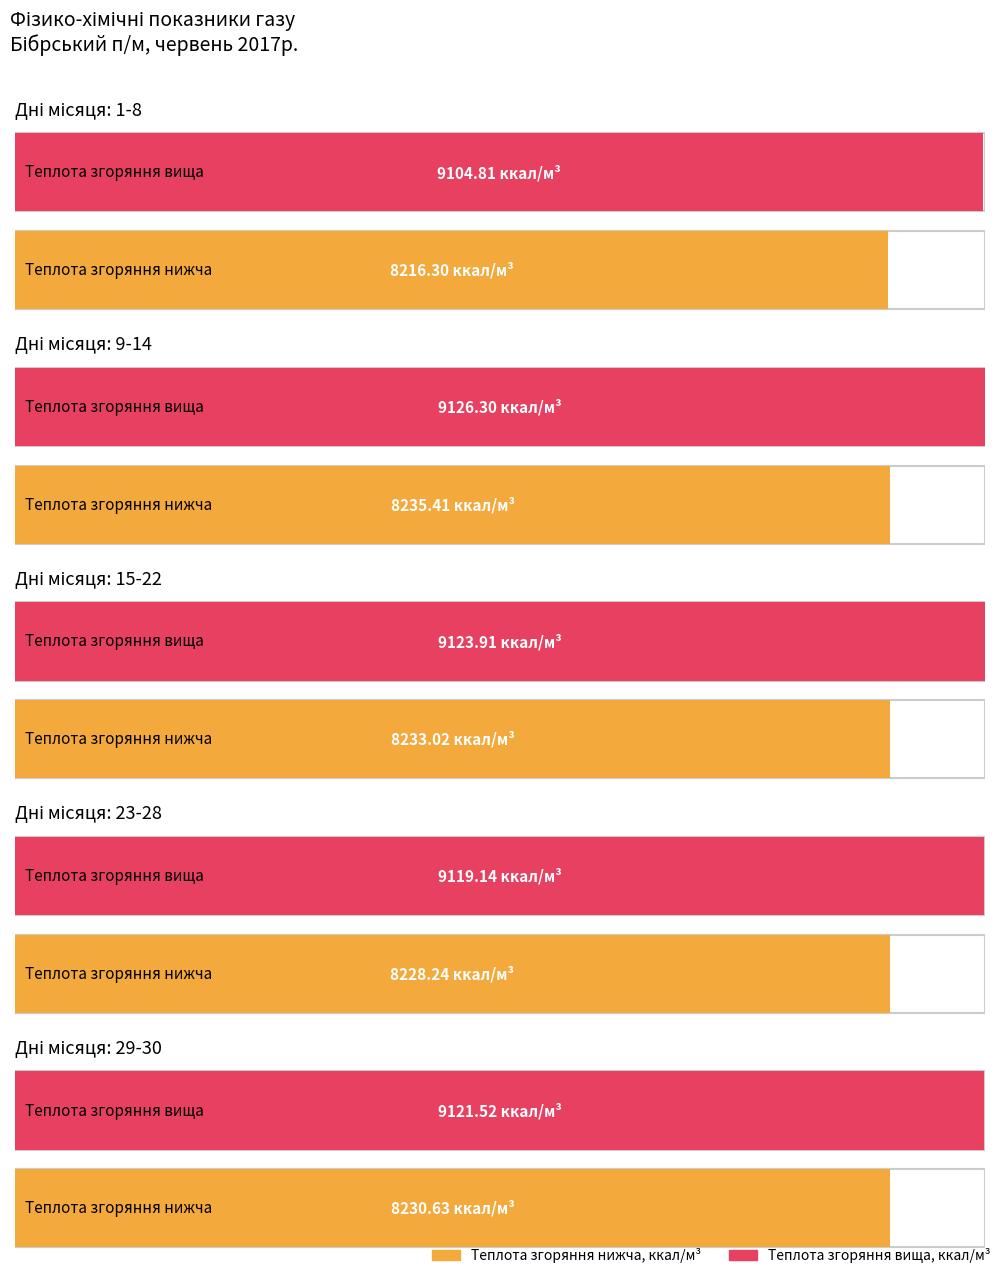

Which has a higher value, 15-22 or 23-28?

15-22